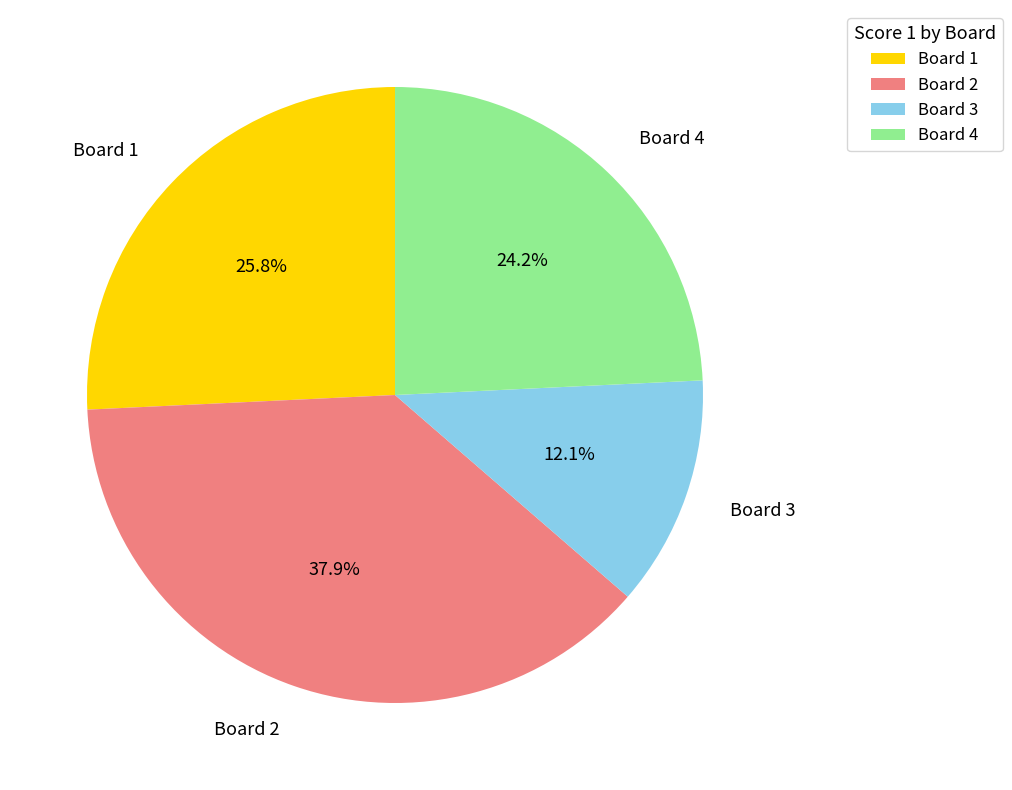

What is the largest slice in the pie chart?

Board 2